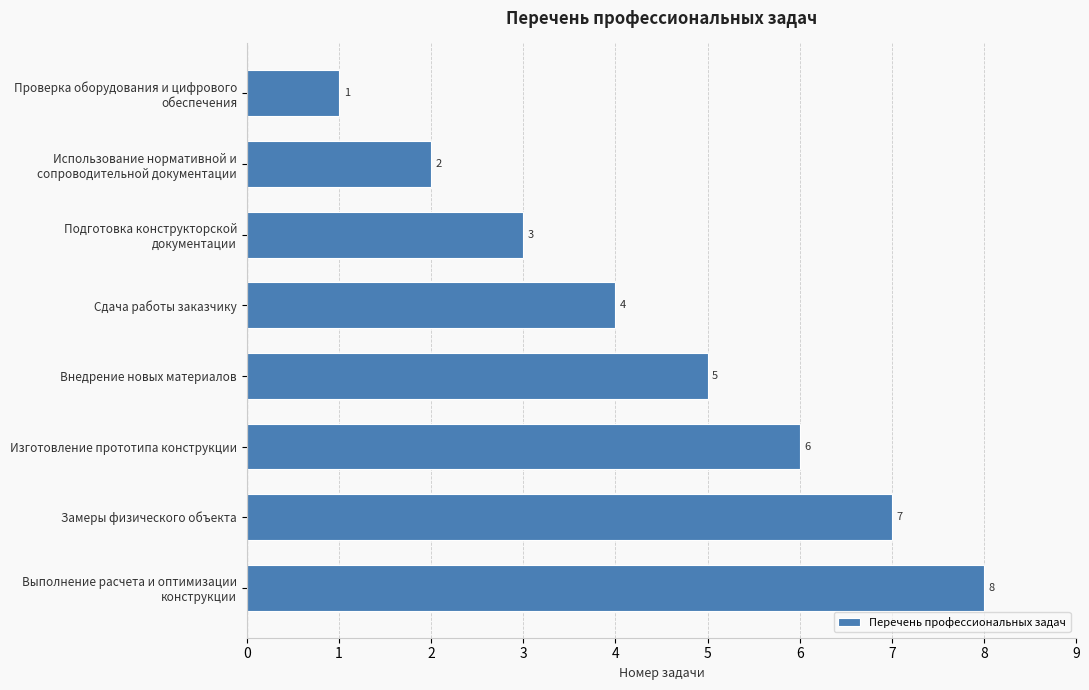

Are the bars grouped side by side (vs. stacked)?

No